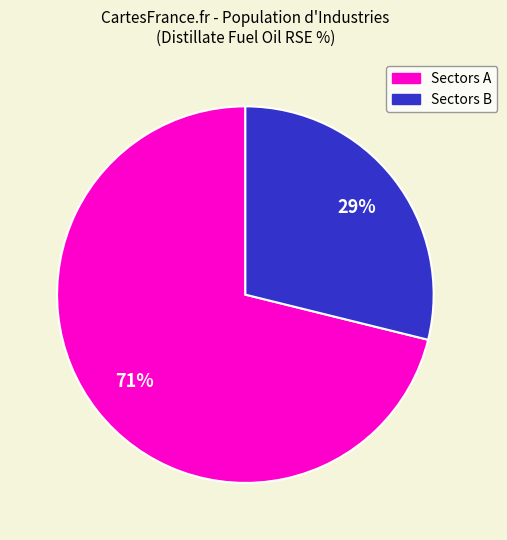

To the nearest percent, what is the difference between the largest and smallest slice percentages?

42%